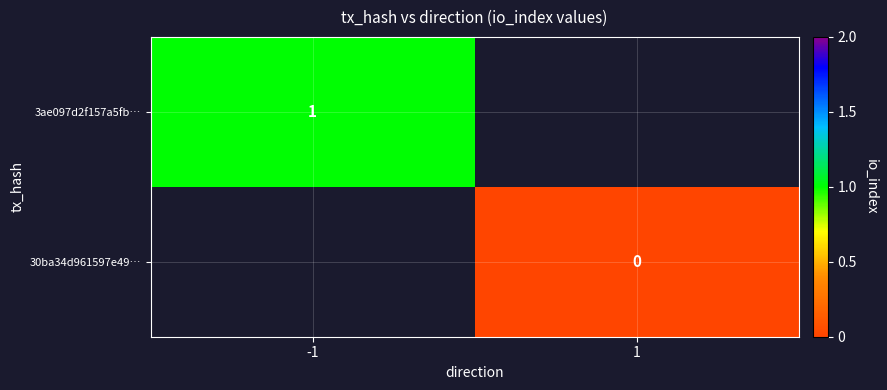

At which category does the chart reach its minimum across all series?

1